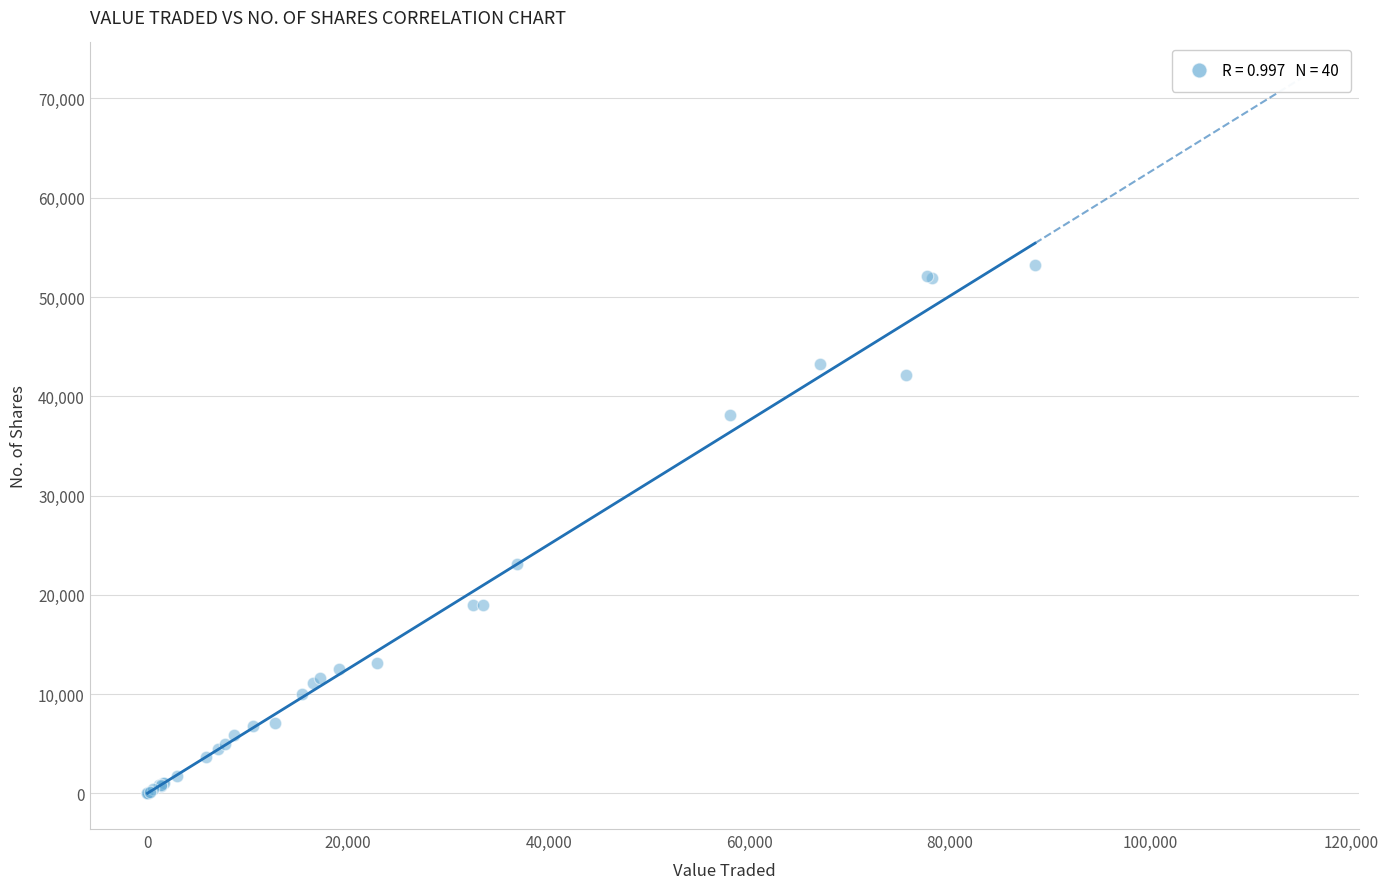

What Y value in the scatter plot is closest to 26622?

23050